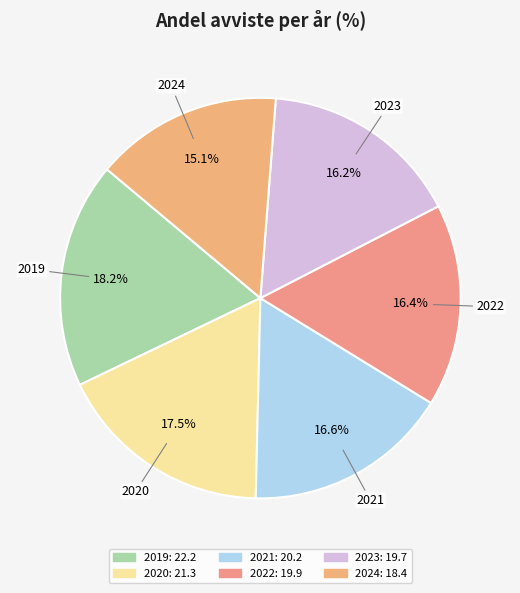

To the nearest percent, what is the difference between the 2024 and 2022 slice percentages?

1%